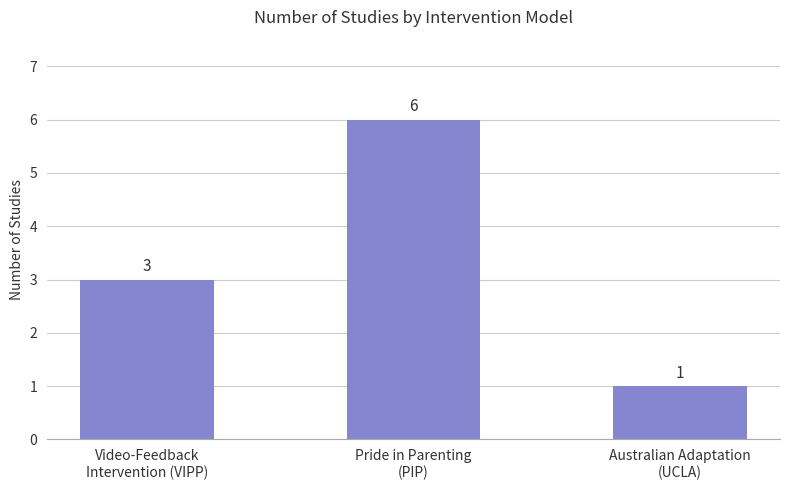

Reading left to right, transcribe all the data shown in this chart.

Video-Feedback
Intervention (VIPP)=3	Pride in Parenting
(PIP)=6	Australian Adaptation
(UCLA)=1